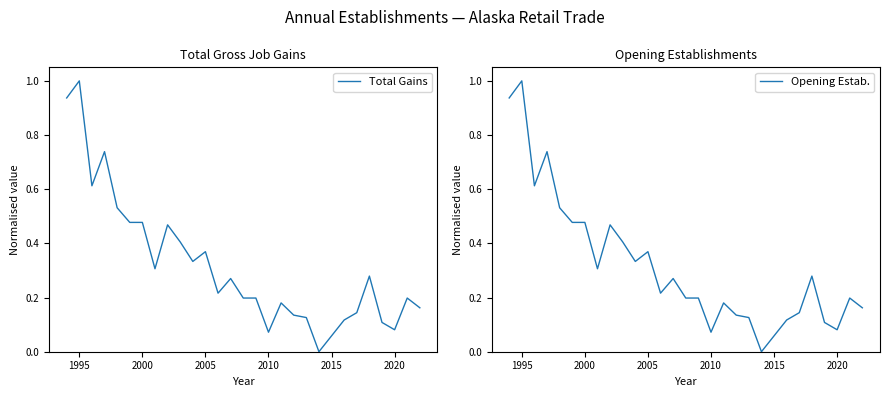

True or false: Opening Estab. and Total Gains intersect in this chart.

False